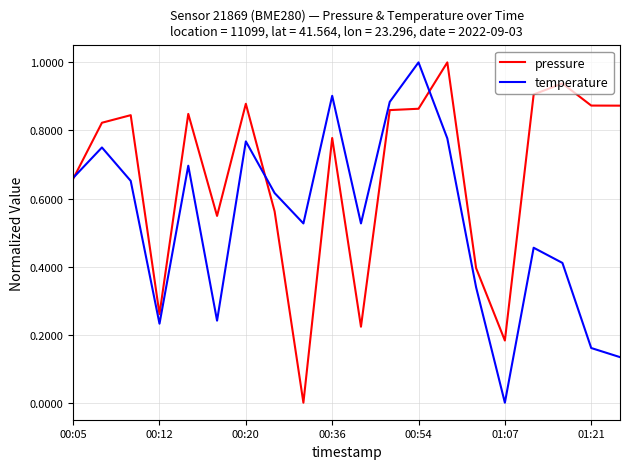

List the series in order of their overall mean, highest first.

pressure, temperature